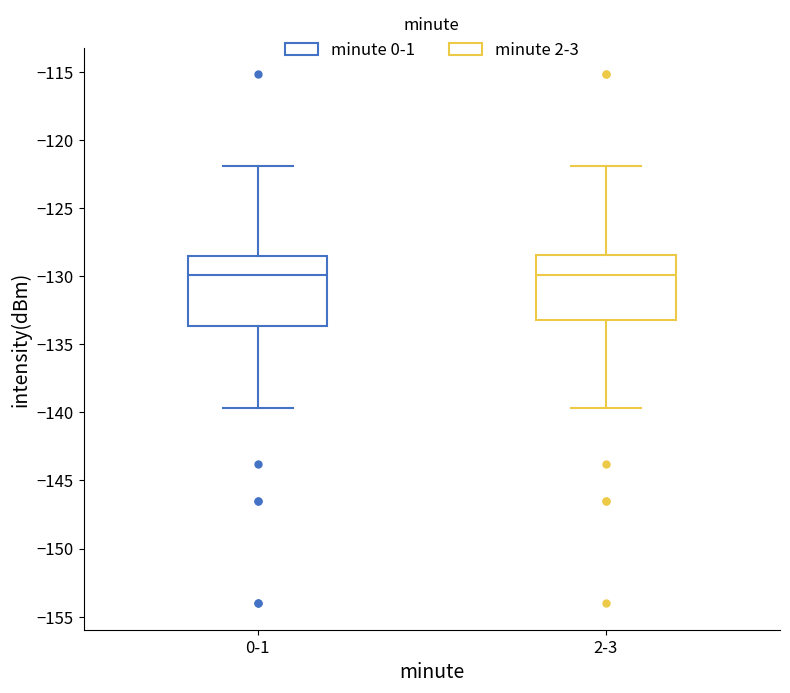

Reading left to right, transcribe this box plot: for each box, give where its median line is, the range the box spans, and where its two whiskers end, as read against the y-axis. The values are not printed on the chart, so give them approximately, as read against the axis.

0-1: median -130.0, box -133.5 to -128.5, whiskers -139.5 to -122.0
2-3: median -130.0, box -133.0 to -128.5, whiskers -139.5 to -122.0